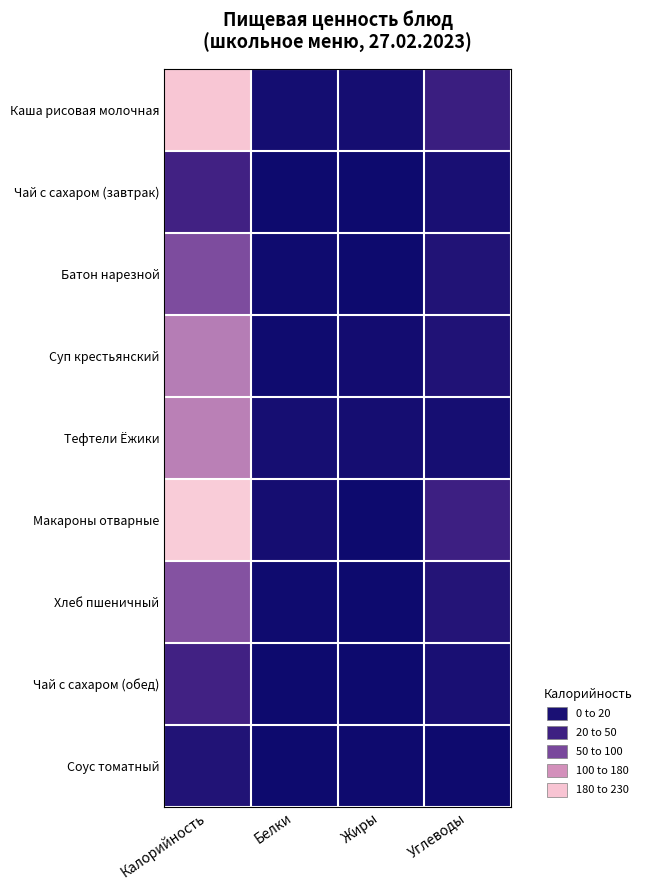

Between Углеводы and Жиры, which is larger?

Углеводы